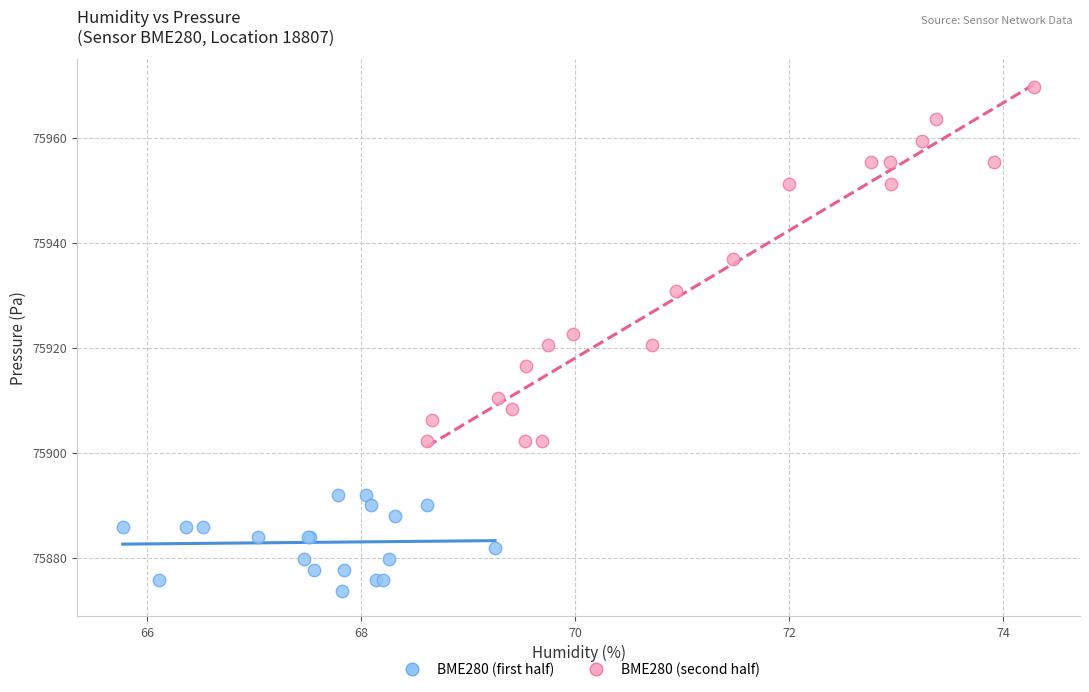

Which series contains the highest Y value?

BME280 (second half)